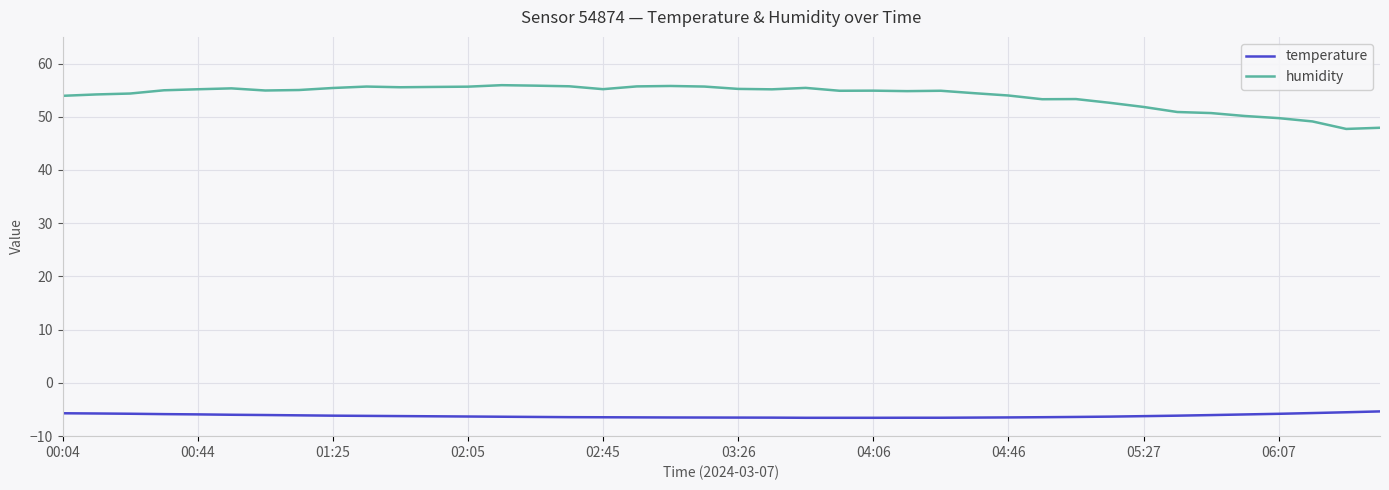

What is the difference between the maximum and minimum values in the humidity series?

8.2